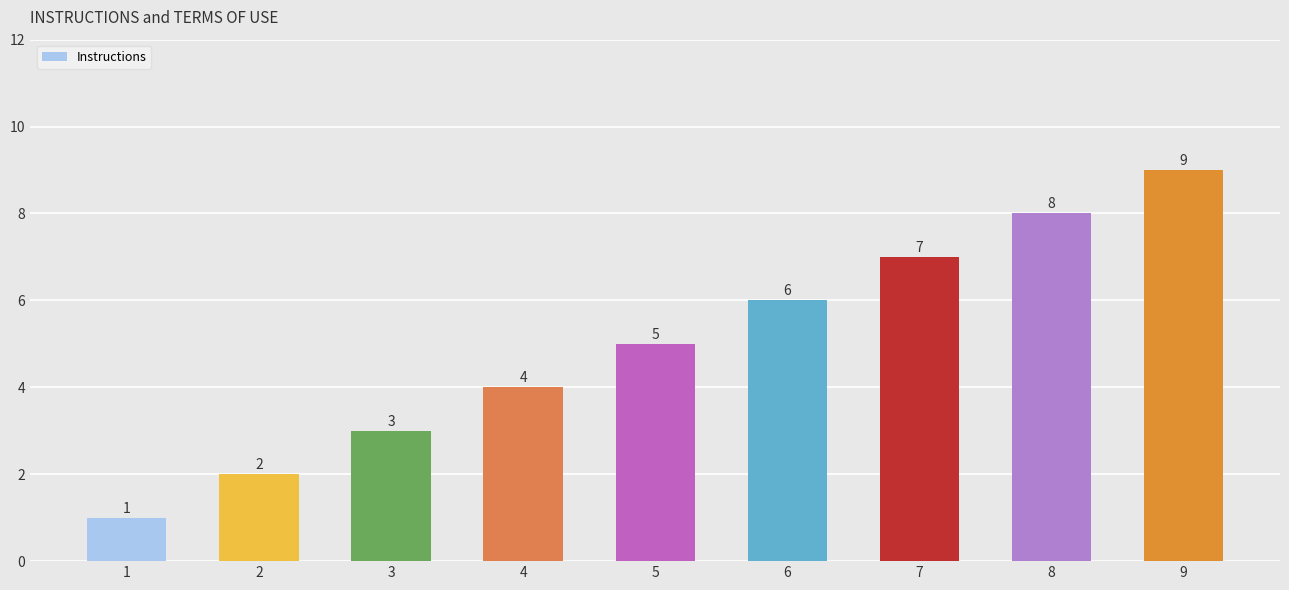

How many distinct data groups are displayed?

1